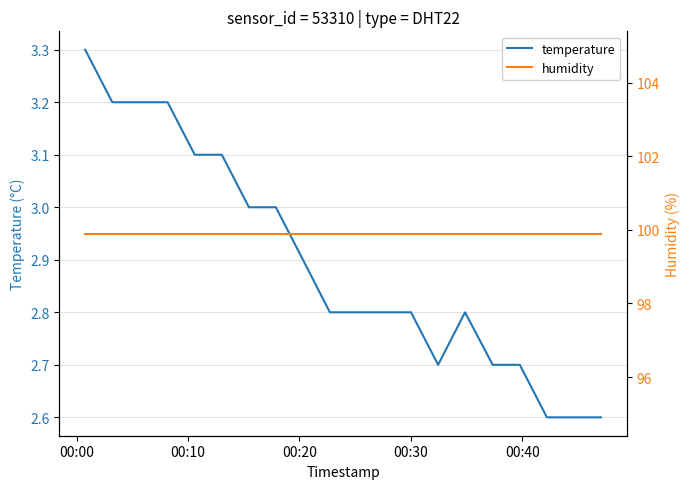

What is the highest value of the temperature series?

3.3